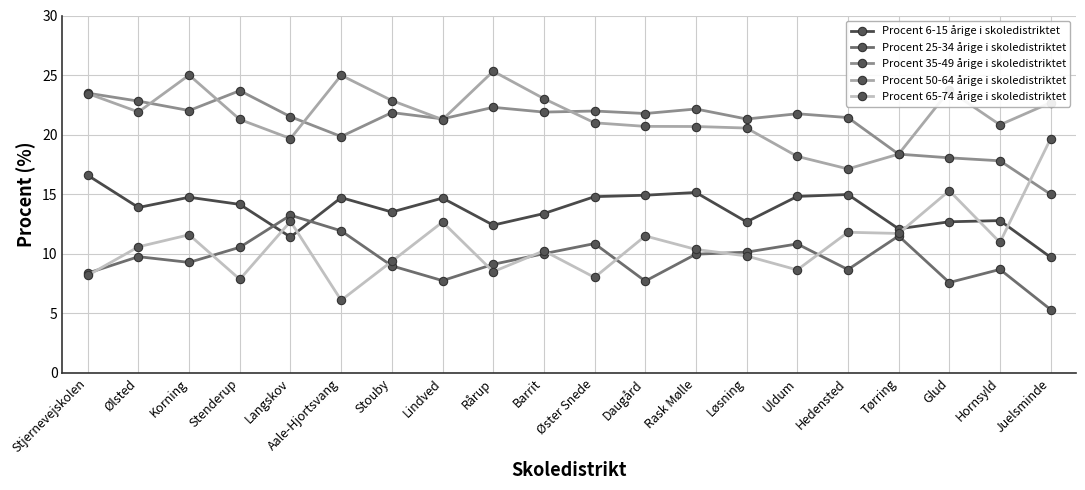

At Juelsminde, list the series in order from largest to smallest.

Procent 50-64 årige i skoledistriktet, Procent 65-74 årige i skoledistriktet, Procent 35-49 årige i skoledistriktet, Procent 6-15 årige i skoledistriktet, Procent 25-34 årige i skoledistriktet